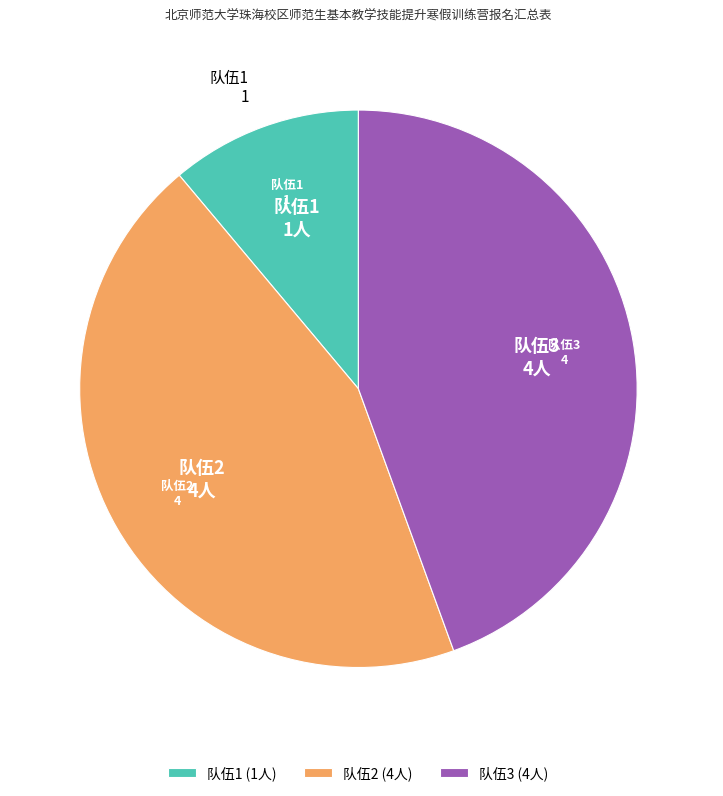

Is it true that 队伍3 is 44% of the pie?

True